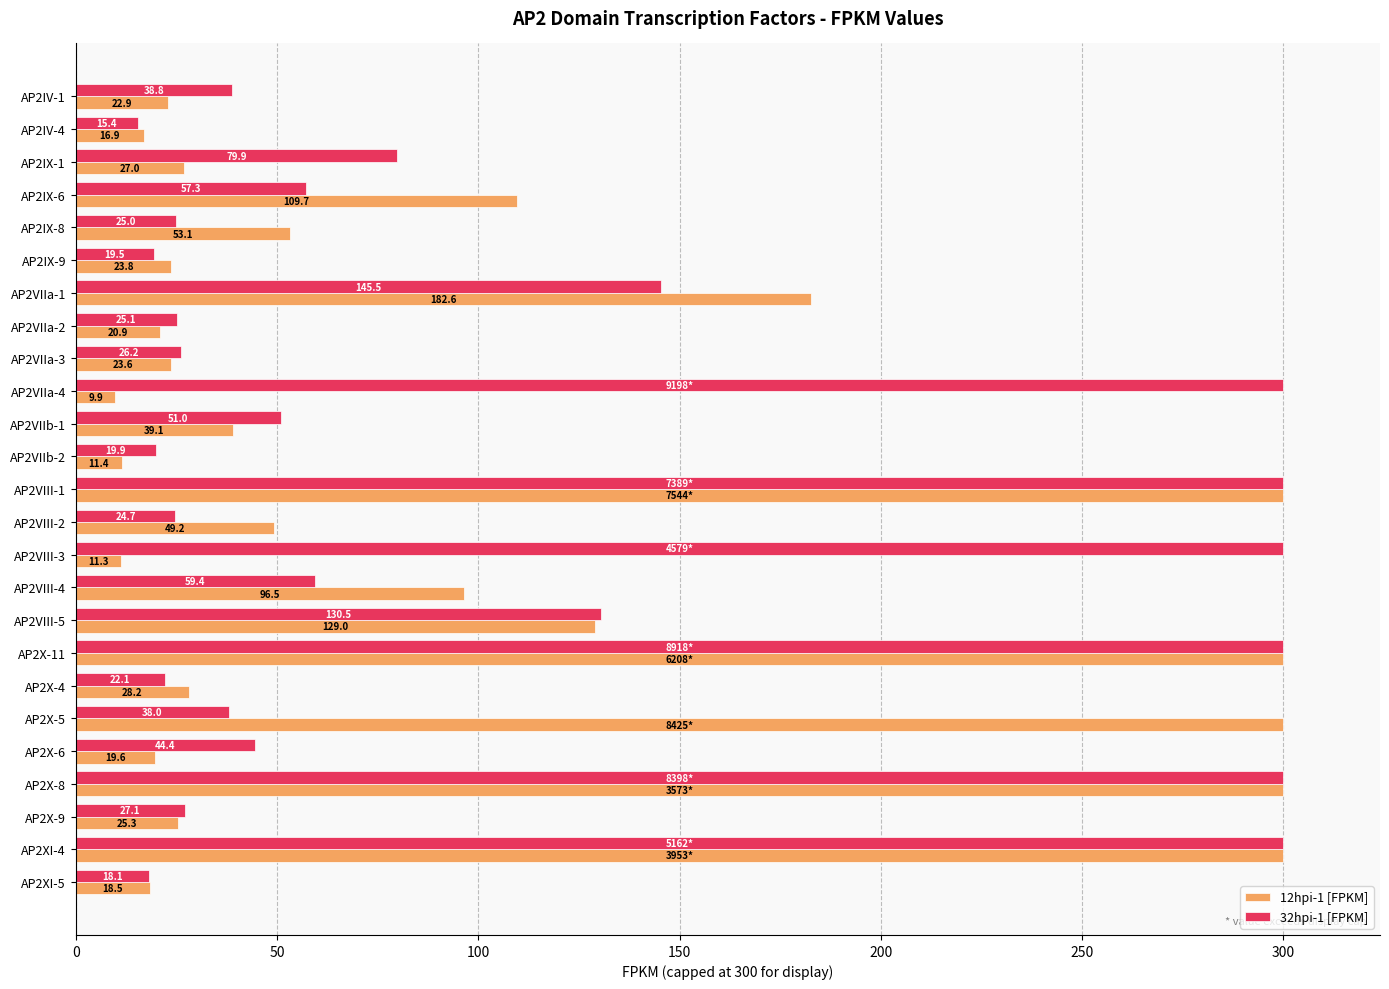

Count the number of data series in this chart.

2